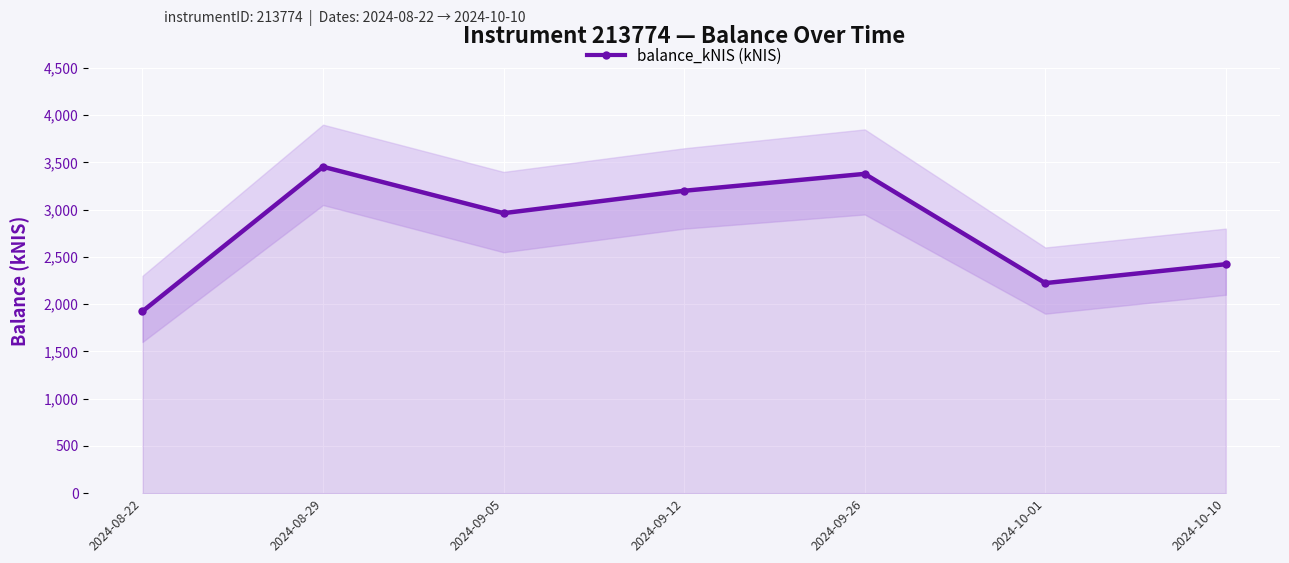

What is the maximum value shown in the chart?

3454.7